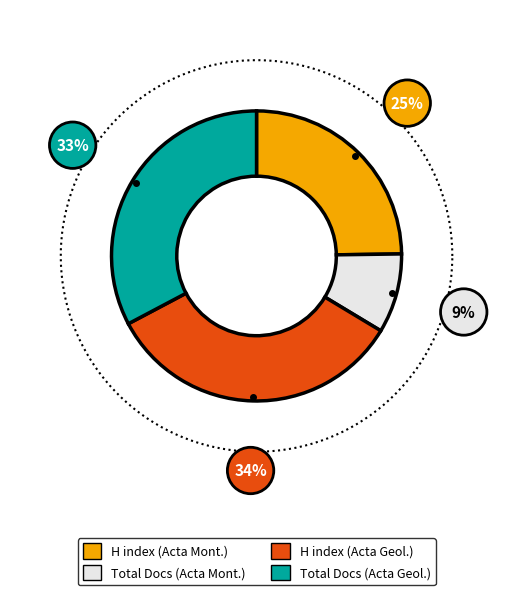

How many slices are in this pie chart?

4